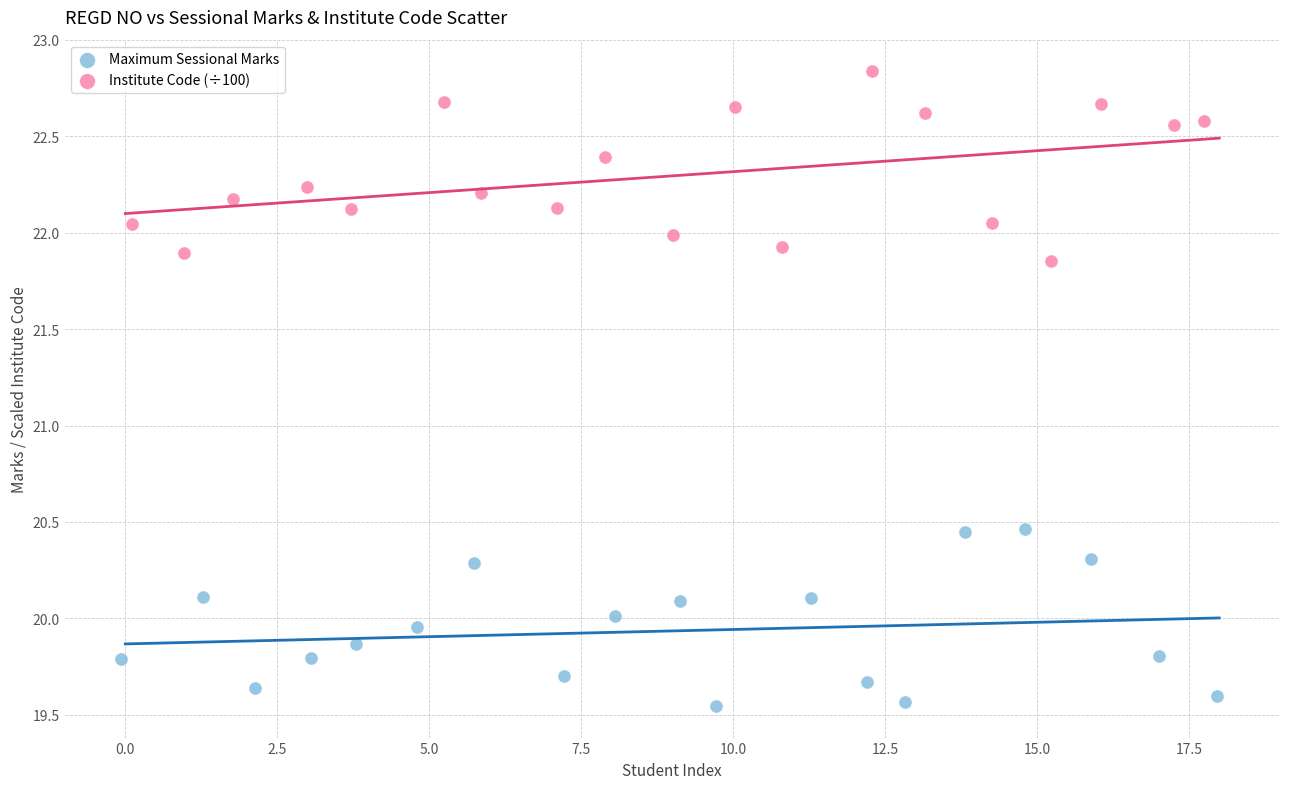

Which series contains the lowest Y value?

Maximum Sessional Marks